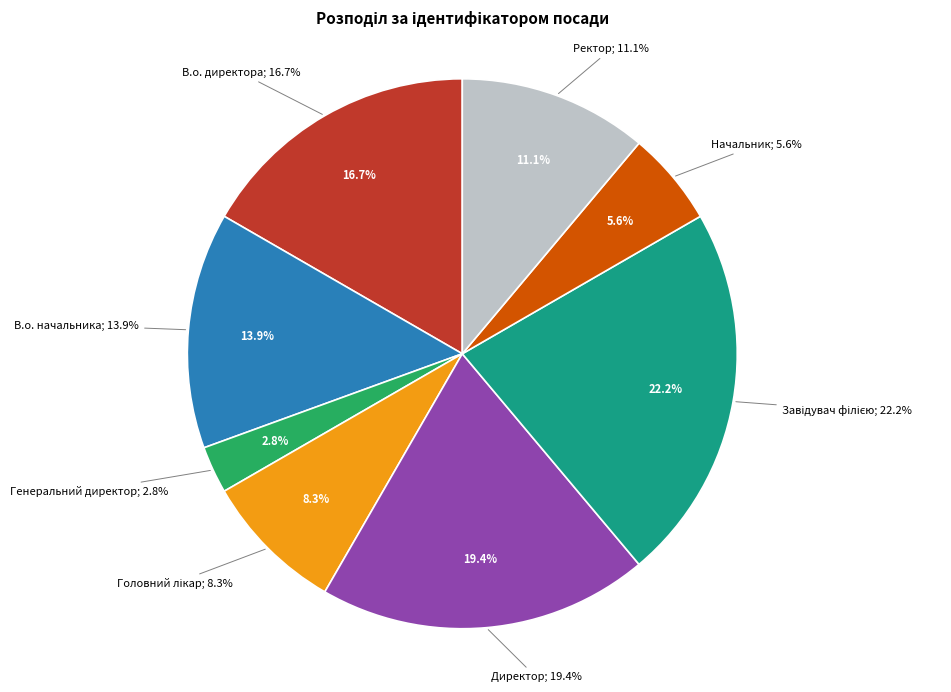

Count the number of slices in the pie.

8